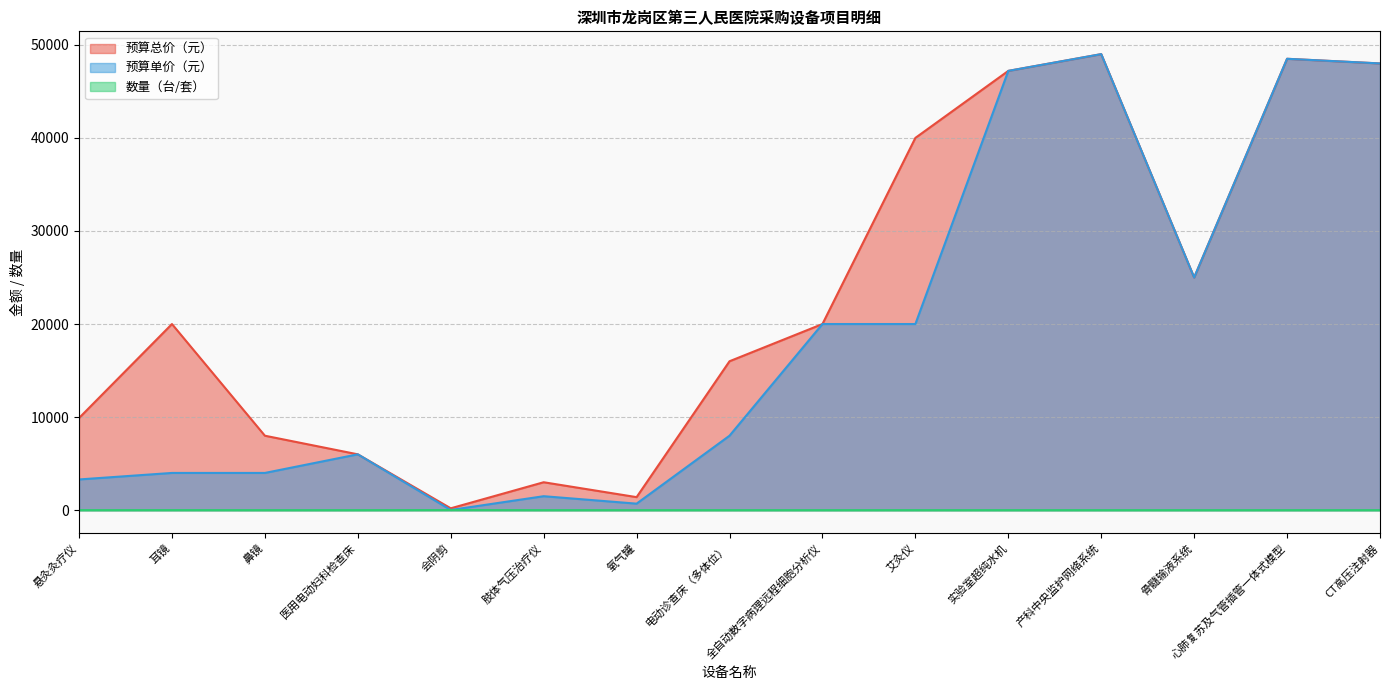

Between 鼻镜 and 艾灸仪, which is larger?

艾灸仪